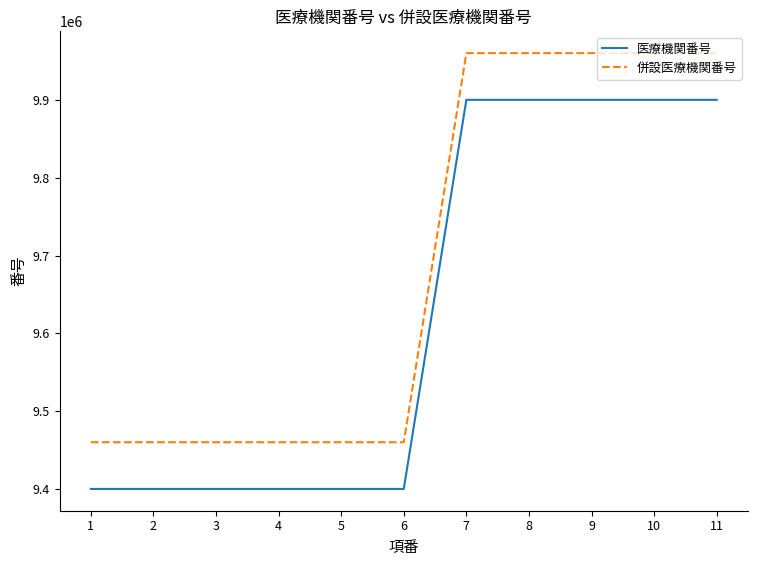

Rank the series at 1 from lowest to highest value.

医療機関番号, 併設医療機関番号